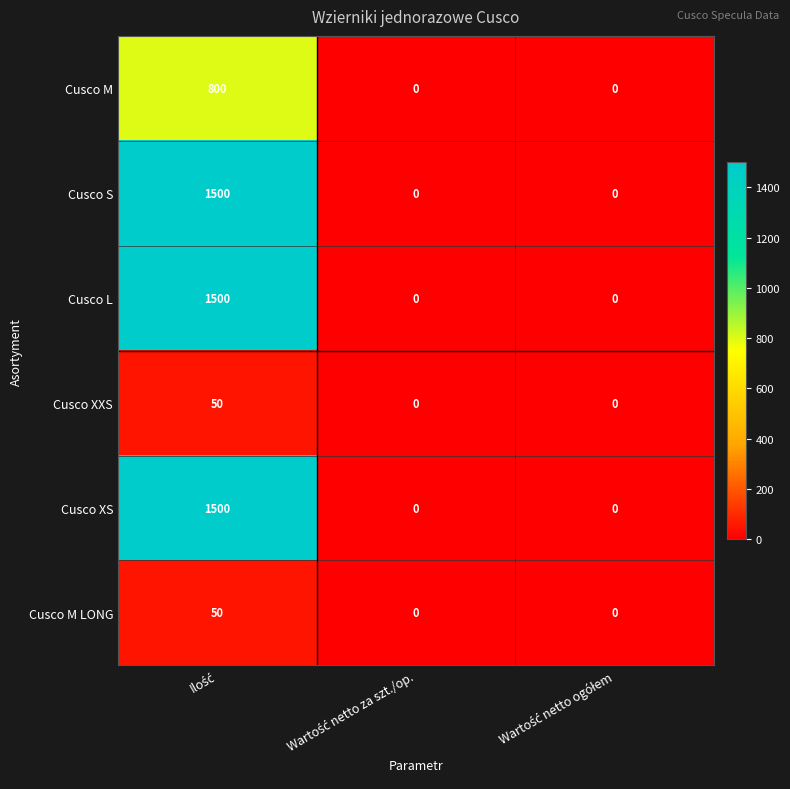

How many Cusco M values are between 0 and 800?

3